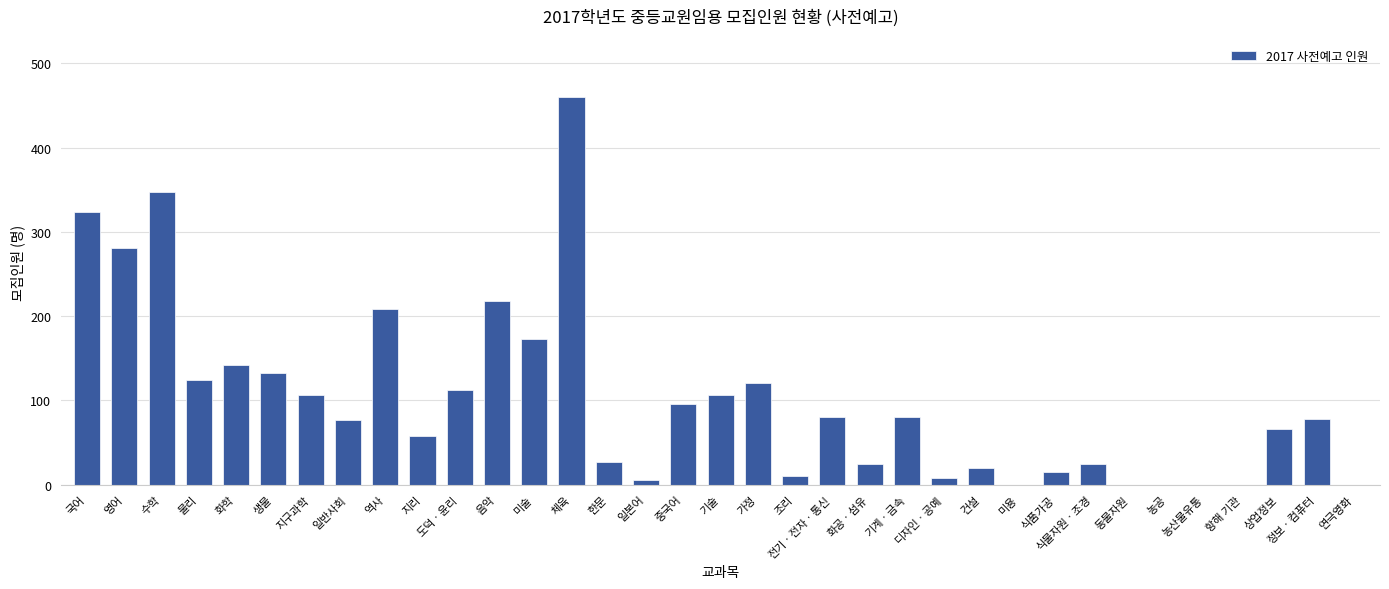

What is the maximum value shown in the chart?

460